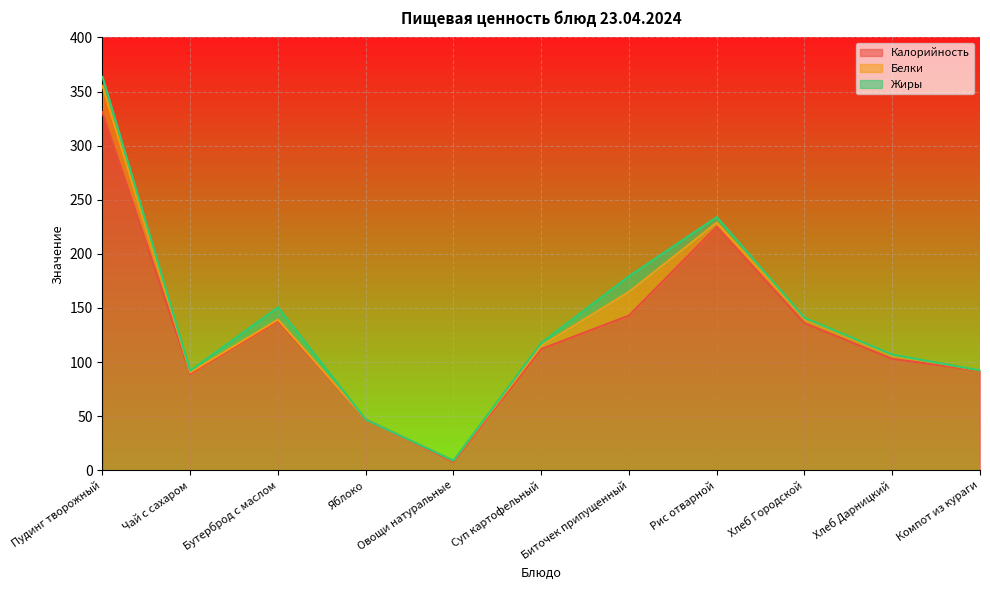

What is the total value across all series at Овощи натуральные?

9.0